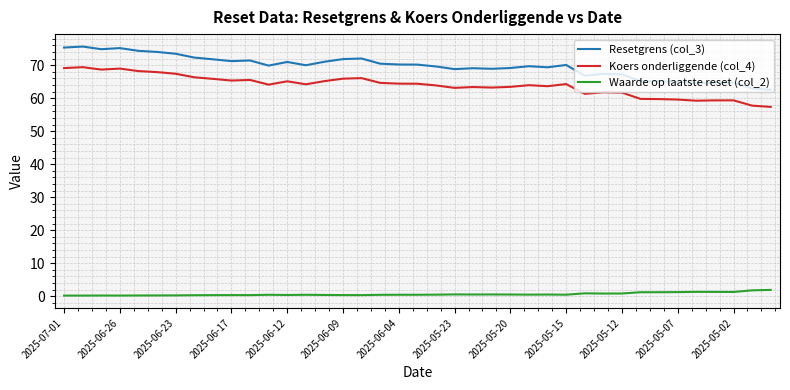

True or false: Waarde op laatste reset (col_2) and Resetgrens (col_3) intersect in this chart.

False